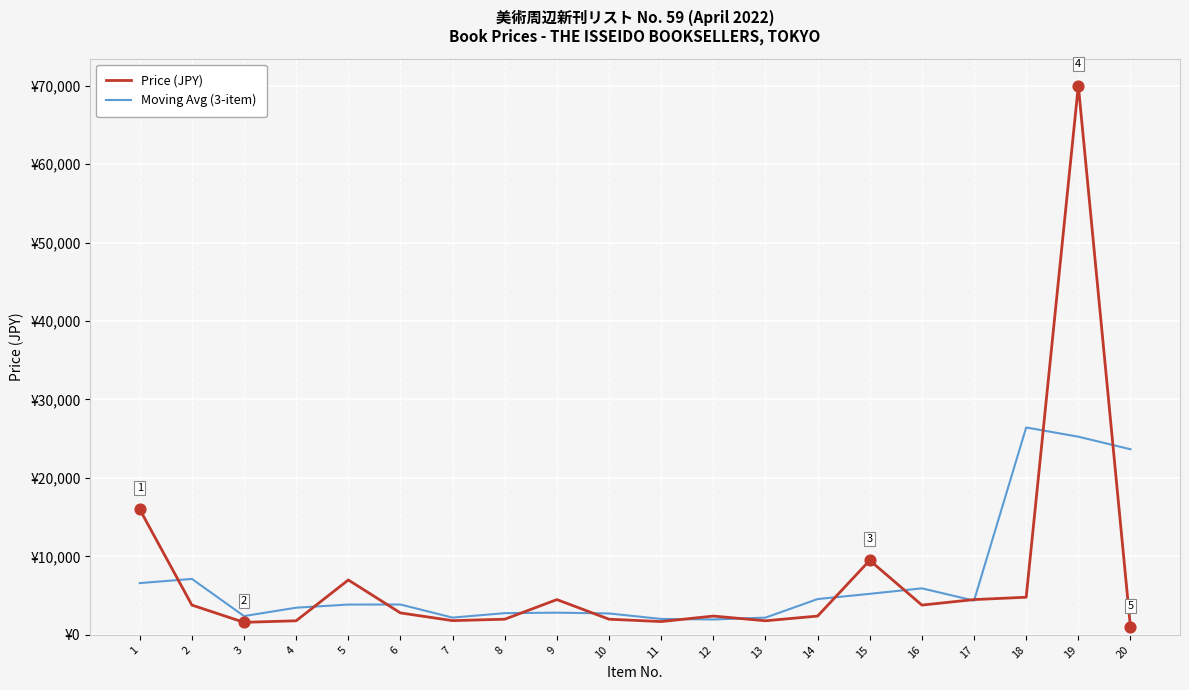

Which series has the largest total across all categories?

Price (JPY)